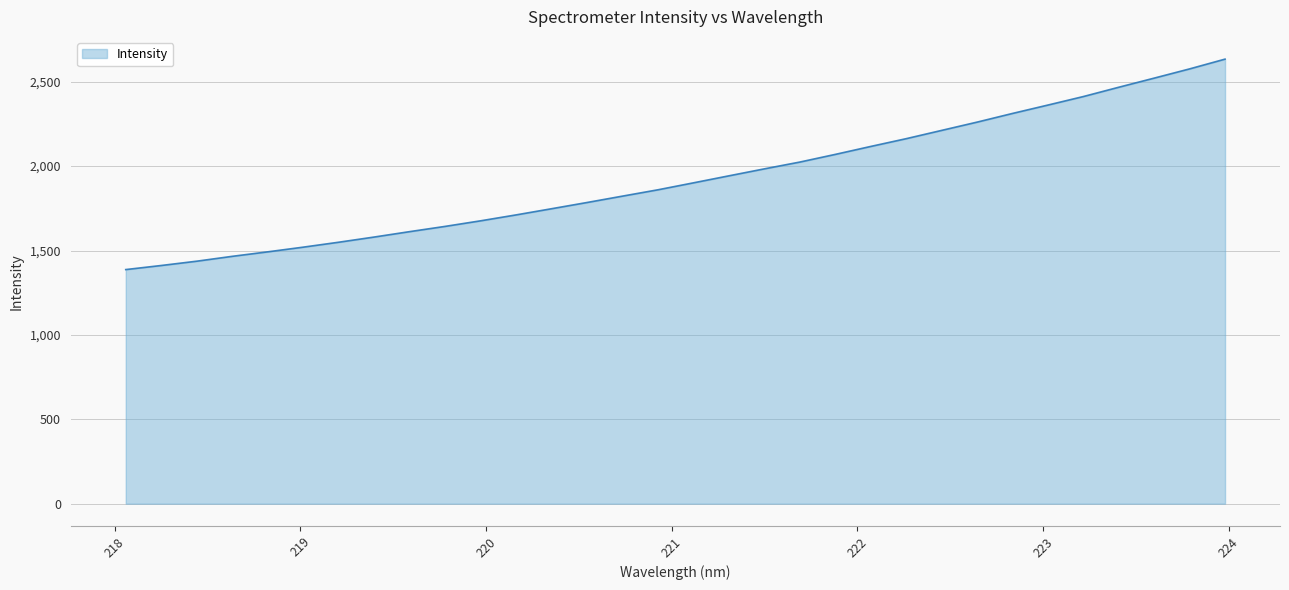

What is the difference between the second highest and minimum values?

1189.0